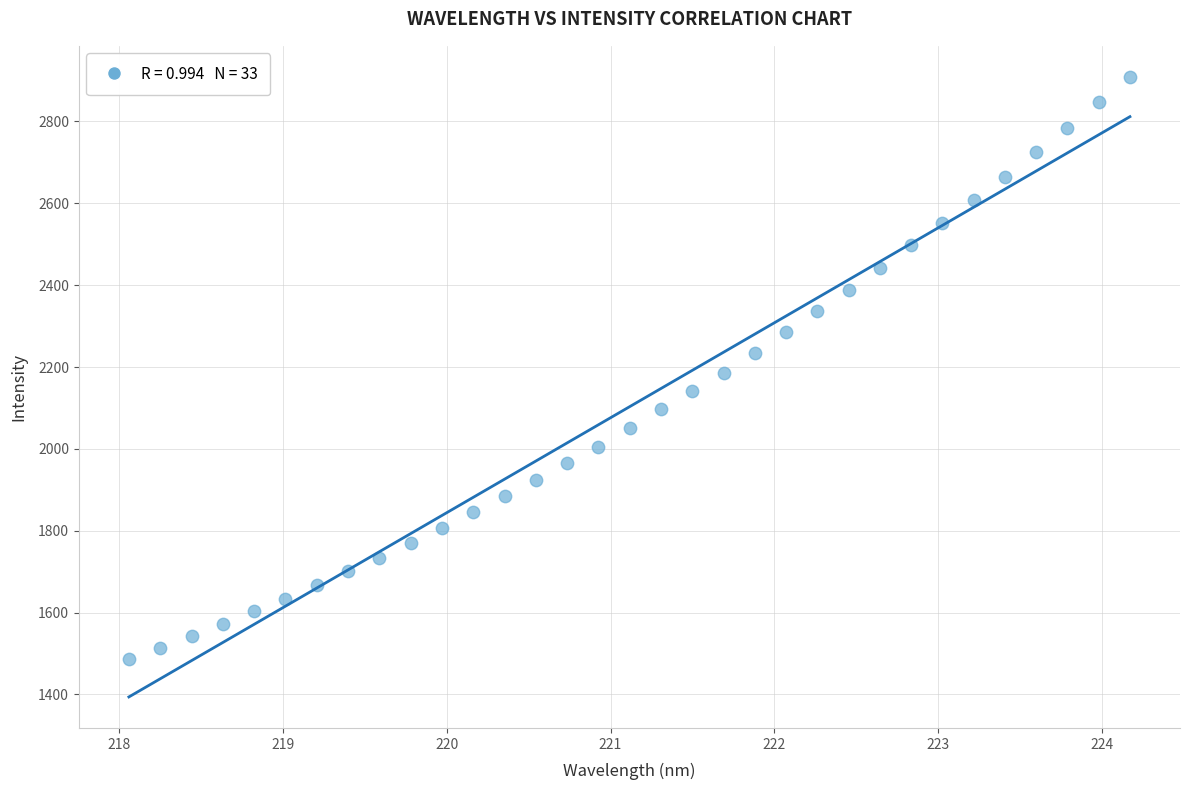

What is the range of Y values (max minus min)?

1421.5